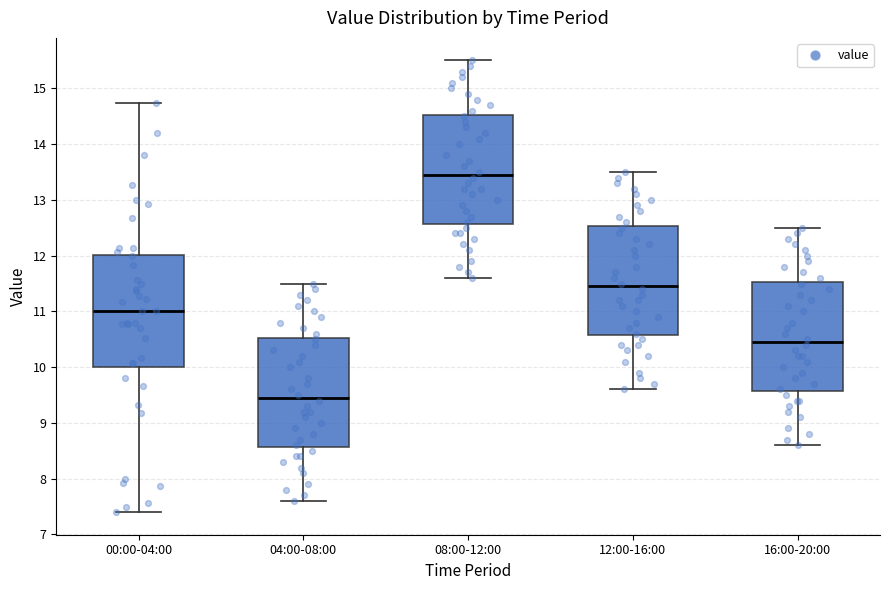

Reading left to right, read every box against the y-axis: the position of its median line, the range the box covers, and the ends of its whiskers. The values are not printed on the chart, so give them approximately, as read against the axis.

00:00-04:00: median 11.0, box 10.0 to 12.0, whiskers 7.4 to 14.7
04:00-08:00: median 9.5, box 8.6 to 10.5, whiskers 7.6 to 11.5
08:00-12:00: median 13.5, box 12.6 to 14.5, whiskers 11.6 to 15.5
12:00-16:00: median 11.5, box 10.6 to 12.5, whiskers 9.6 to 13.5
16:00-20:00: median 10.5, box 9.6 to 11.5, whiskers 8.6 to 12.5